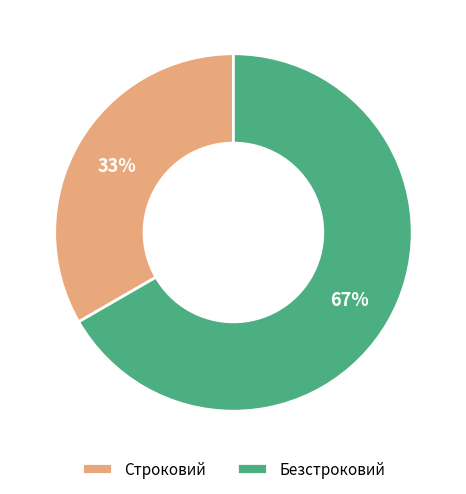

Which category has the smallest portion of the pie?

Строковий